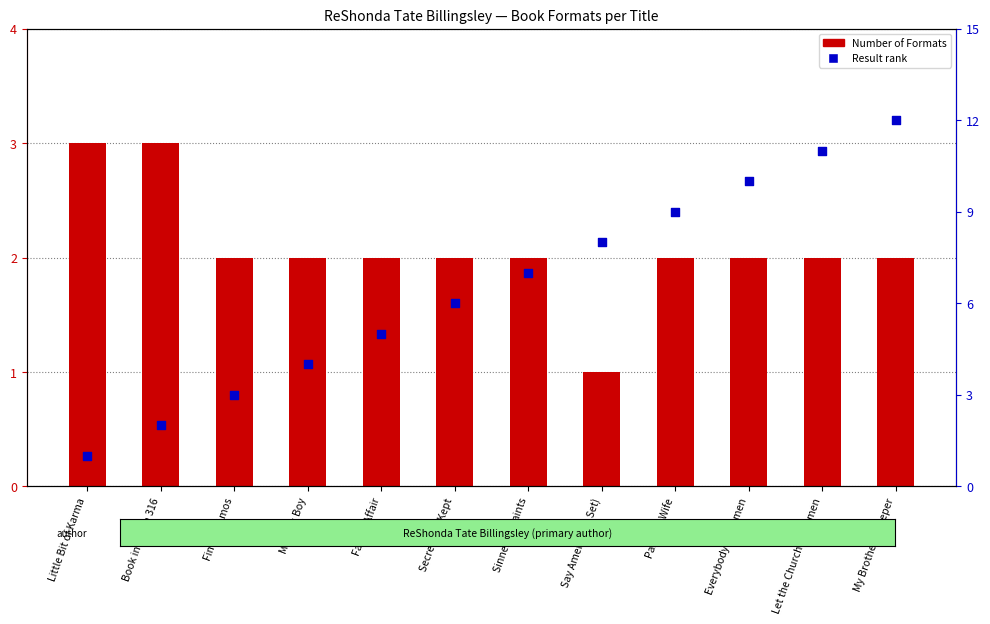

At how many categories does at least one series exceed 4?

8